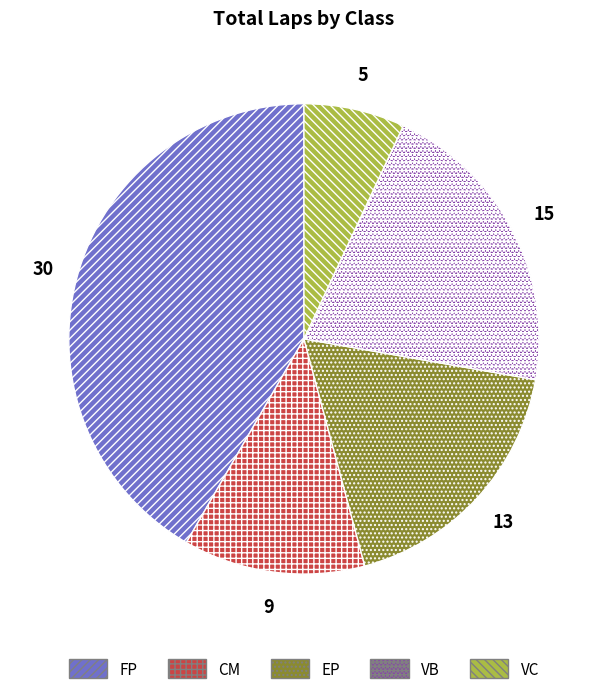

Which slice is the smallest?

VC